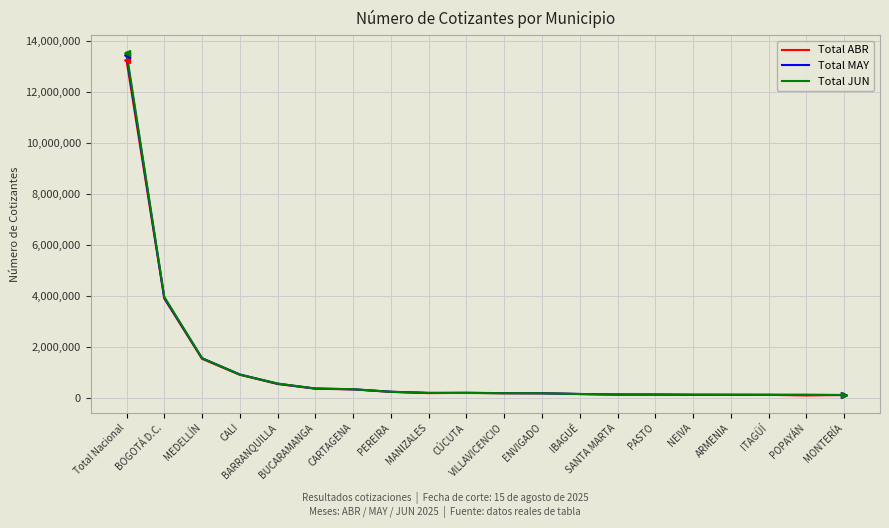

Which series has the largest range (max minus min)?

Total JUN